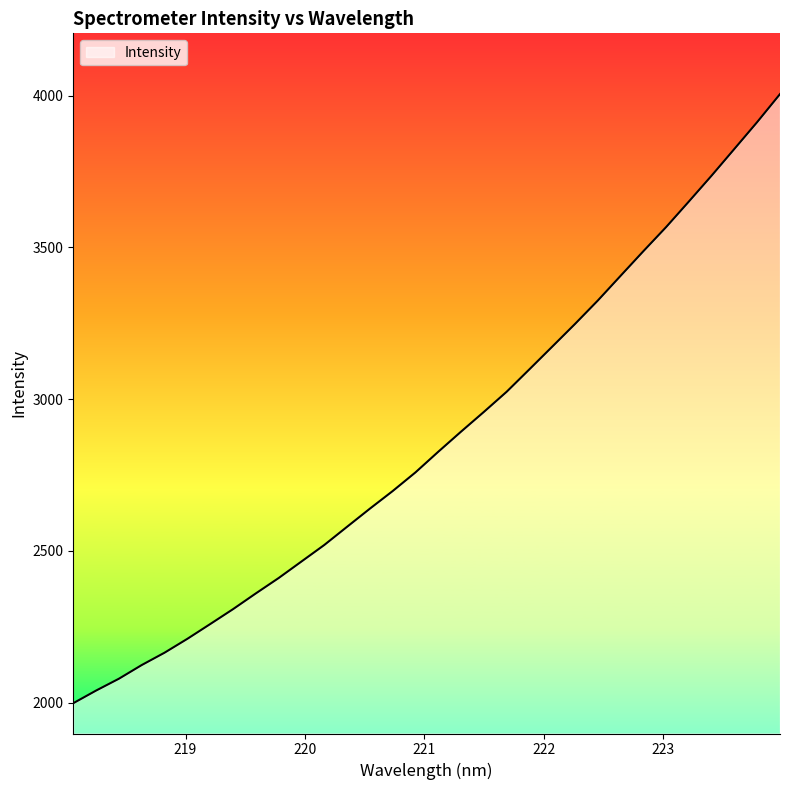

What is the greatest value displayed?

4005.6